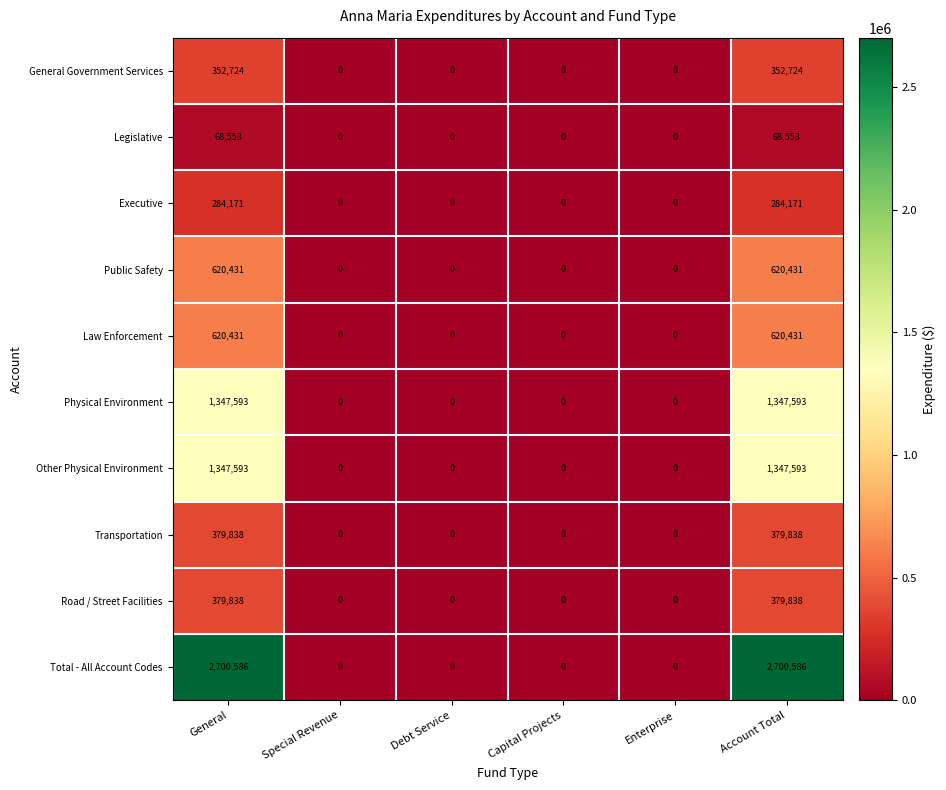

Which series has the largest total across all categories?

Total - All Account Codes